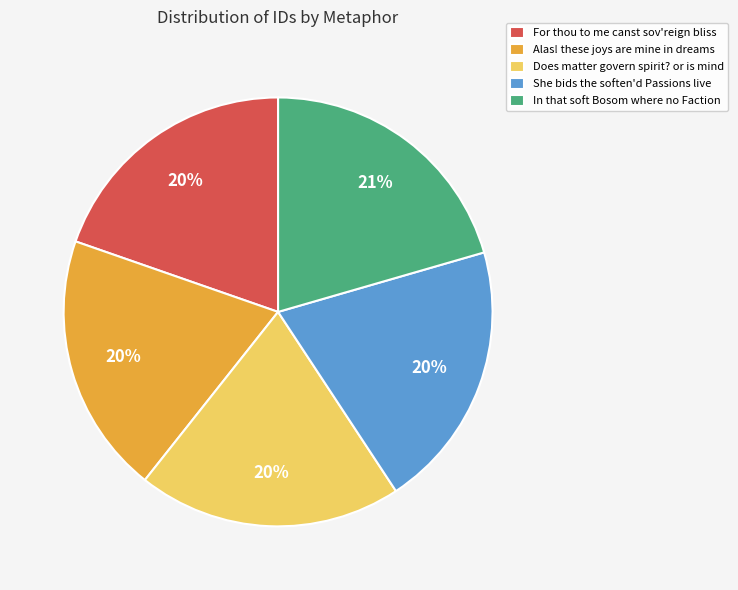

Does any single category account for the majority?

No